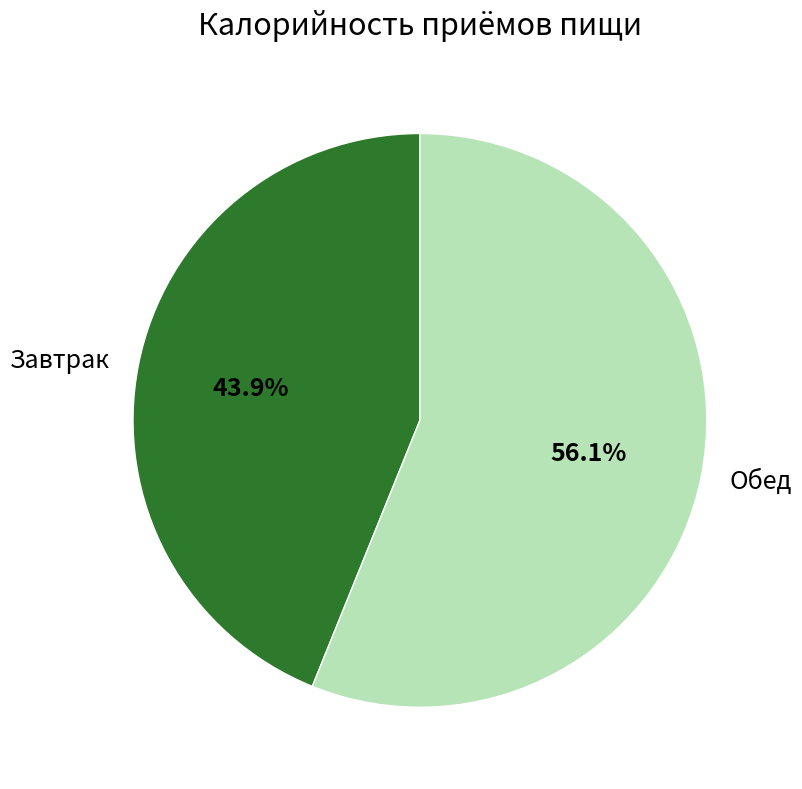

True or false: Завтрак accounts for 44% of the total.

True